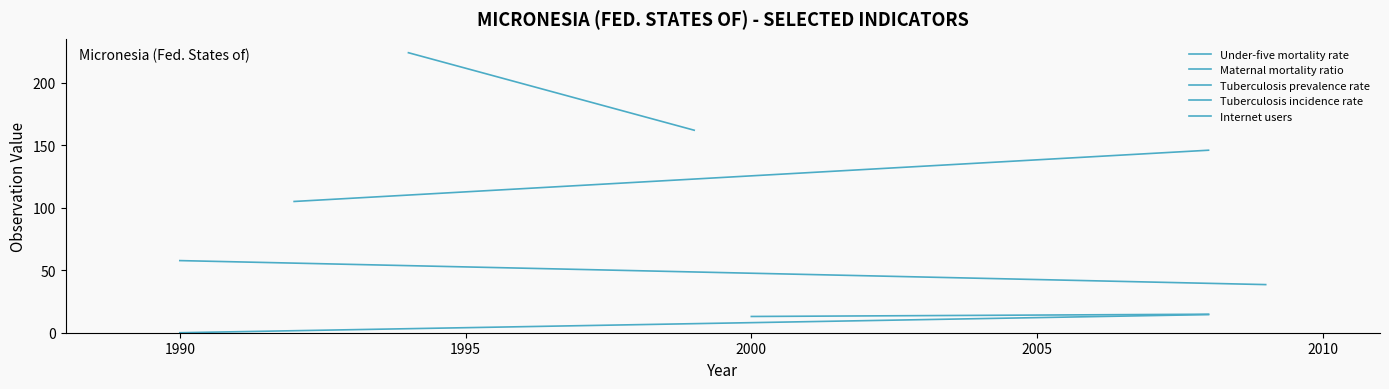

True or false: Maternal mortality ratio has a value of 126.7 at 1985.

False